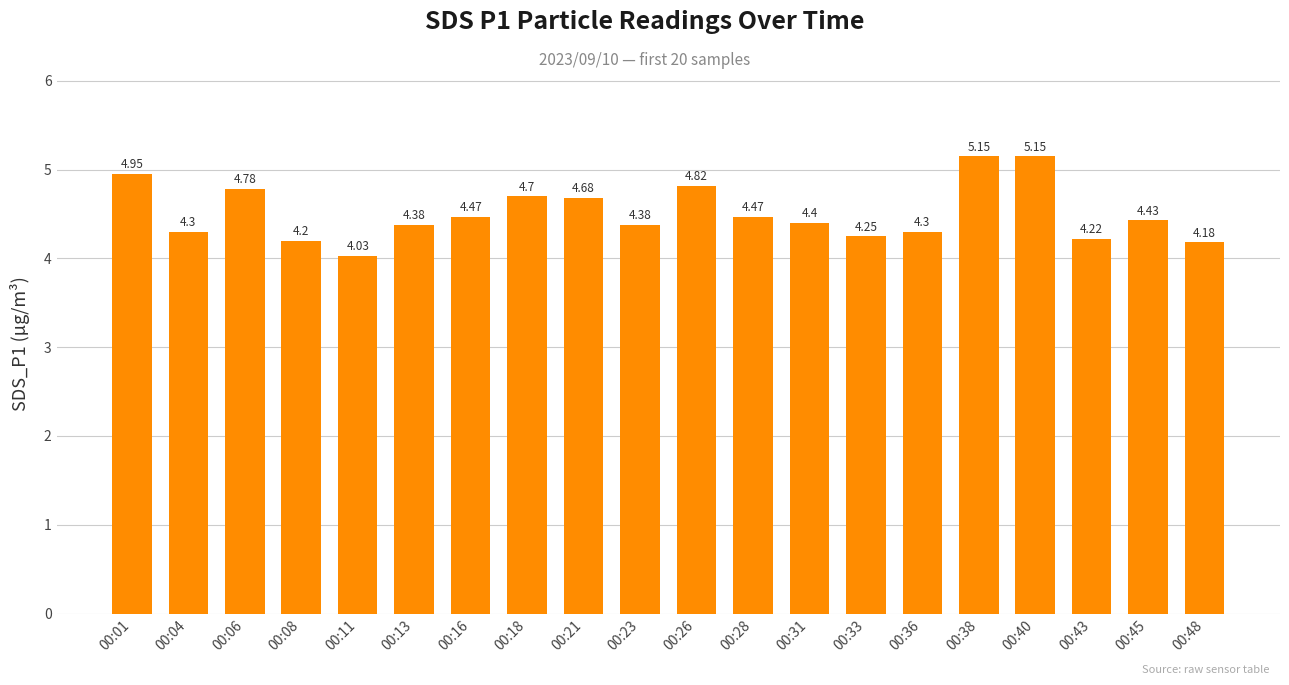

What is the difference between the second highest and second lowest values?

1.0